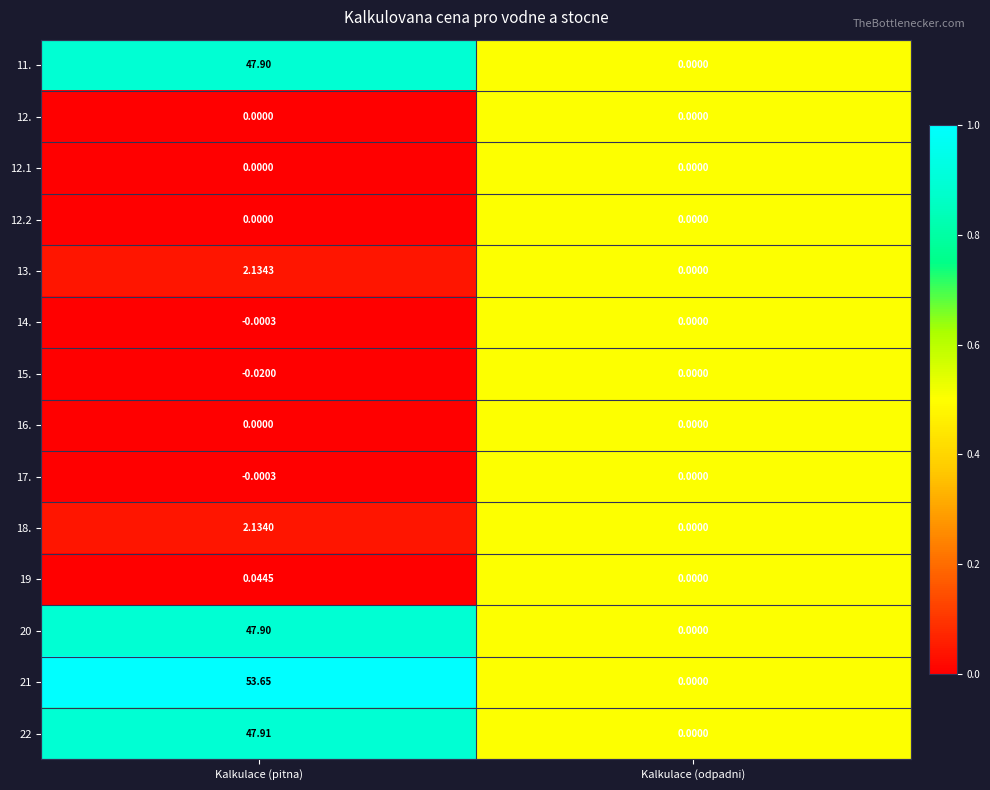

Which category has the lowest value in the 13. series?

Kalkulace (odpadni)